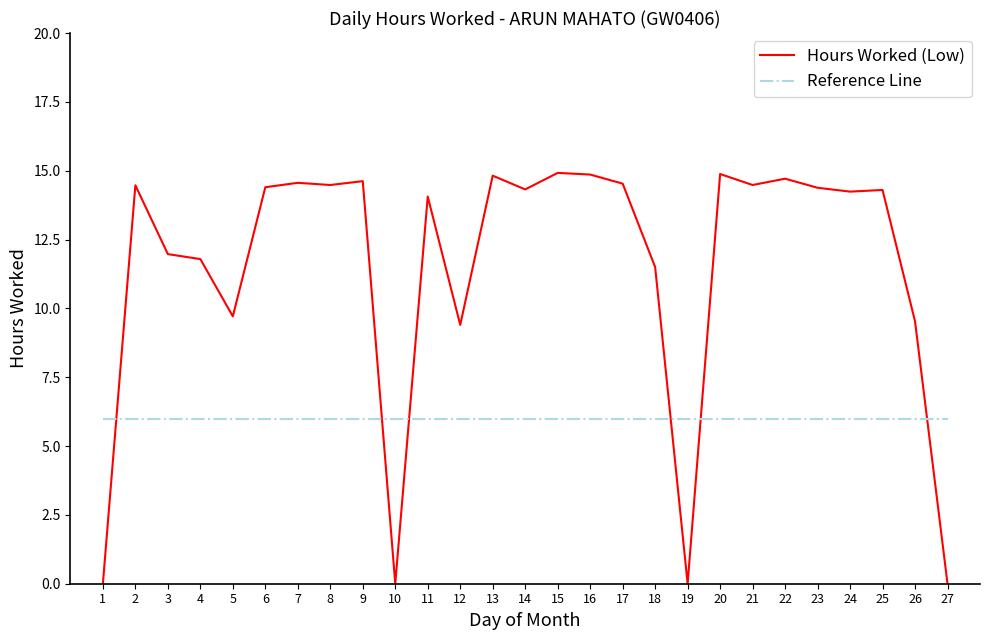

Between which two adjacent categories do Reference Line and Hours Worked (Low) first intersect?

1 and 2